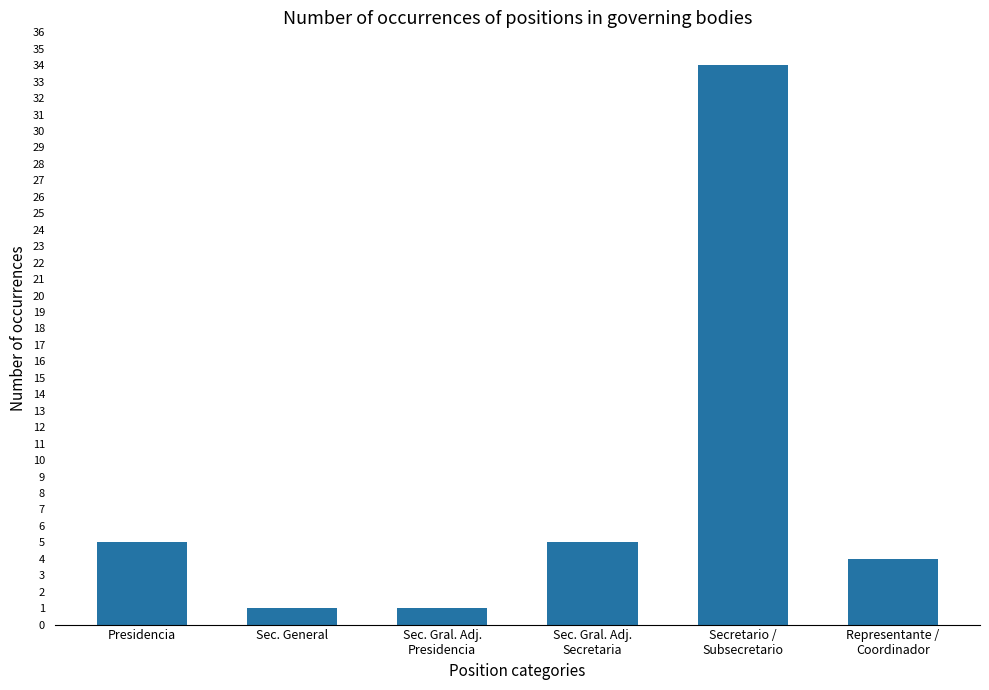

What is the change in value from Sec. General to Secretario /
Subsecretario?

+33